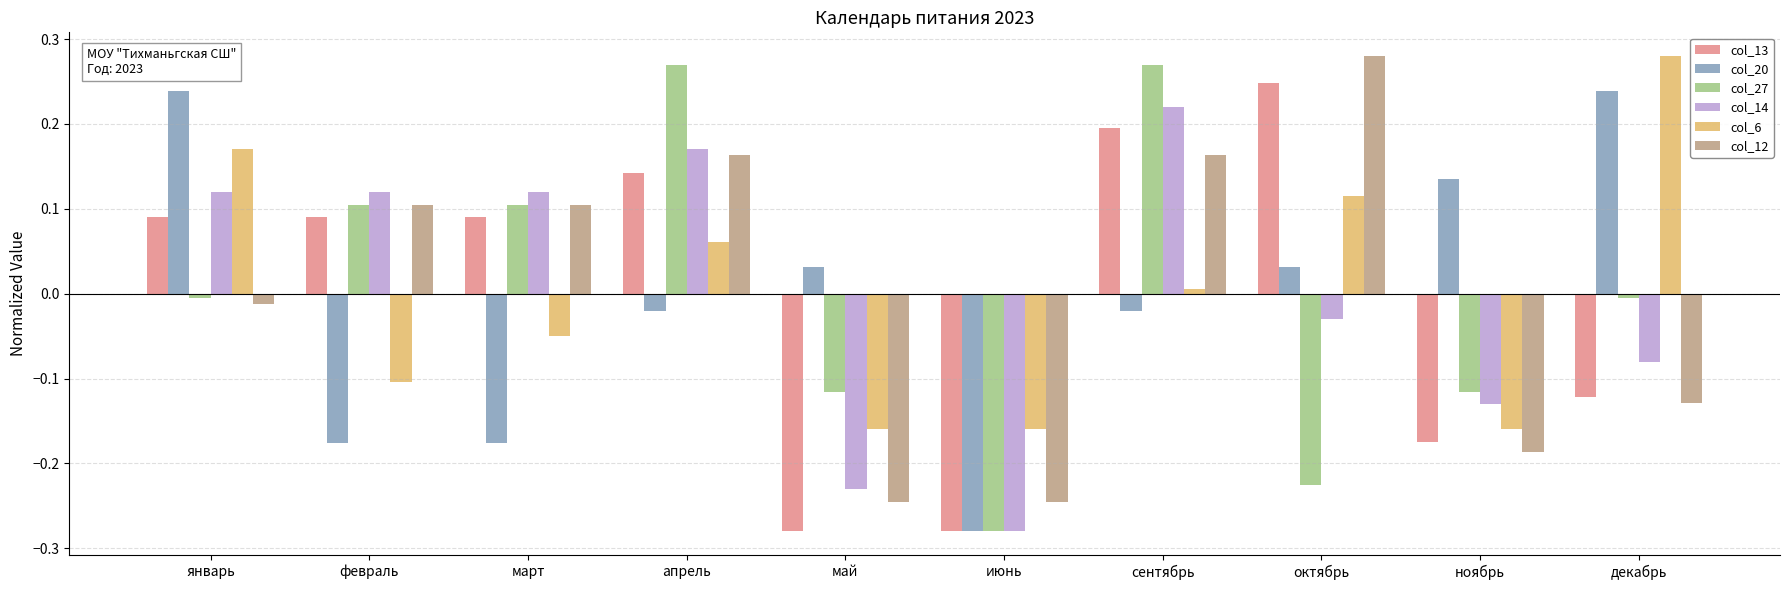

What is the total value across all series at октябрь?

0.4